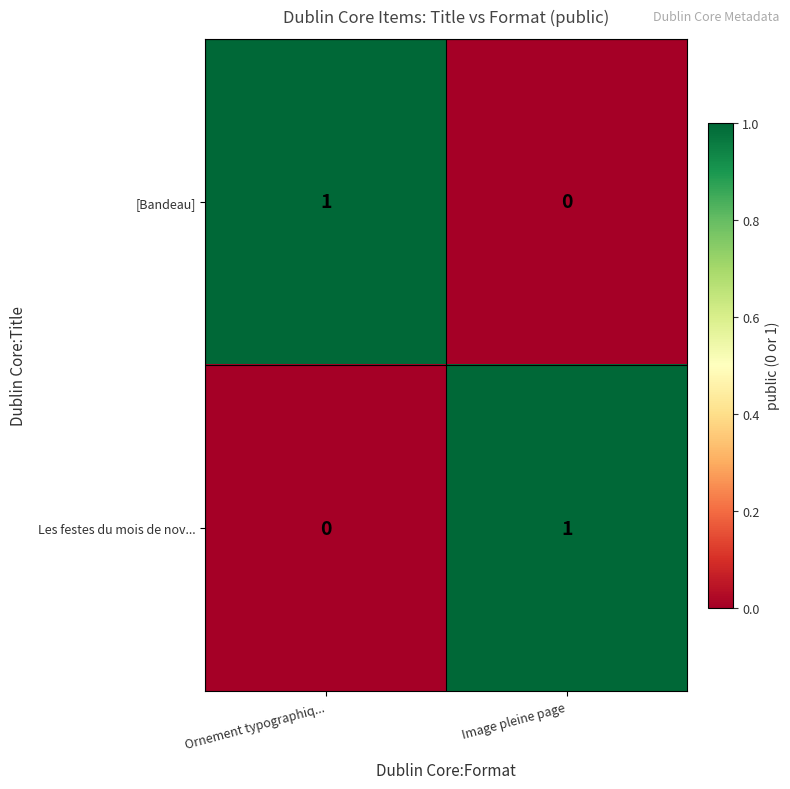

Is it true that [Bandeau] equals 1 at Ornement typographiq...?

True